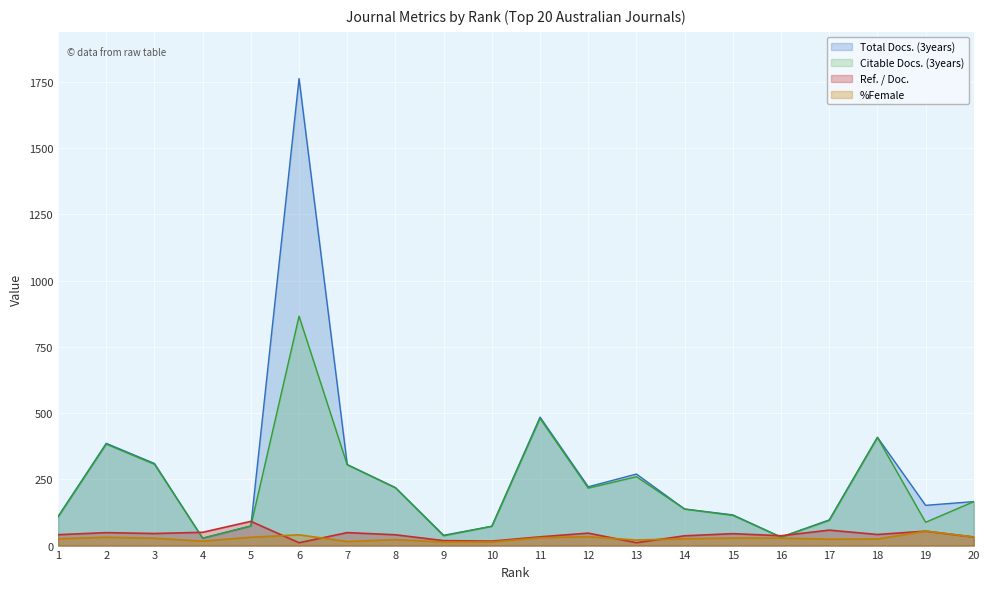

List the series in order of their peak value, highest first.

Total Docs. (3years), Citable Docs. (3years), Ref. / Doc., %Female